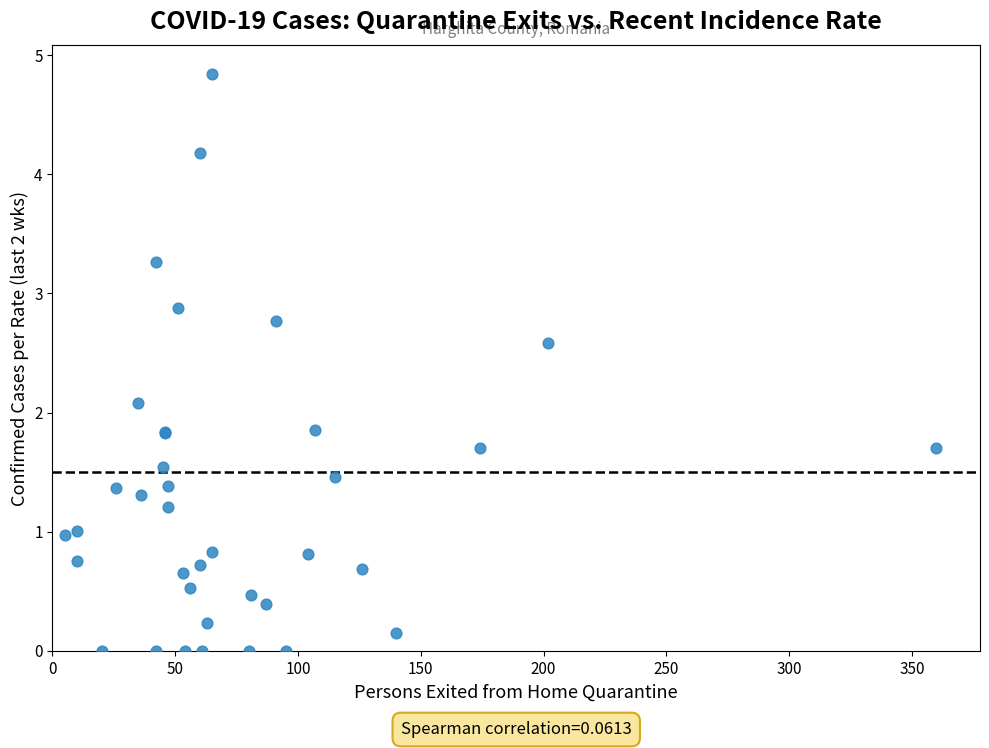

What Y value in the scatter plot is closest to 2?

2.1